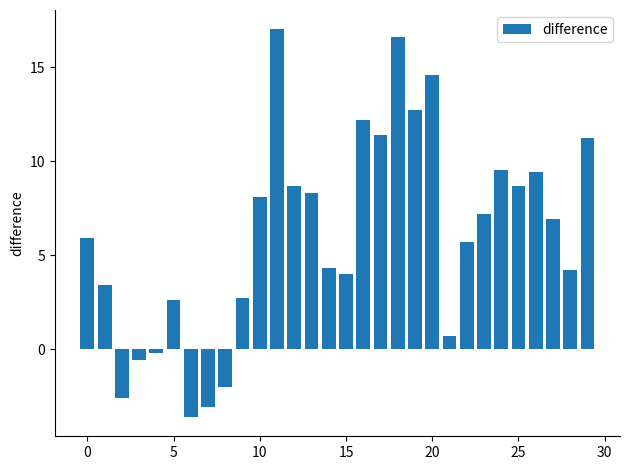

What is the greatest value displayed?

17.0